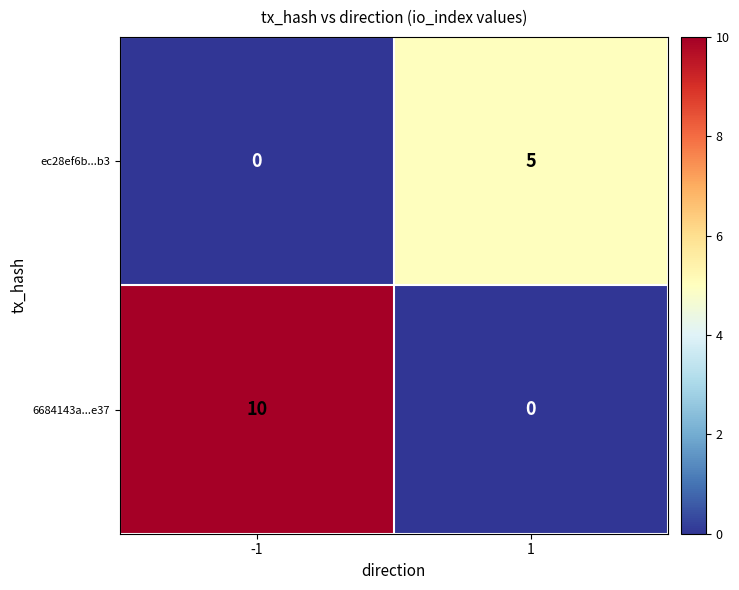

Between -1 and 1, which series saw the biggest shift?

6684143a...e37